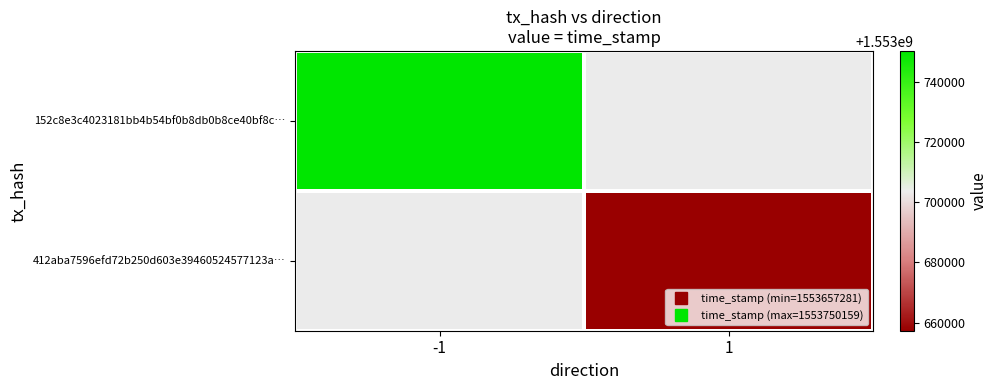

True or false: 412aba7596efd72b250d603e39460524577123a… has a value of 2311428793.5 at 1.

False